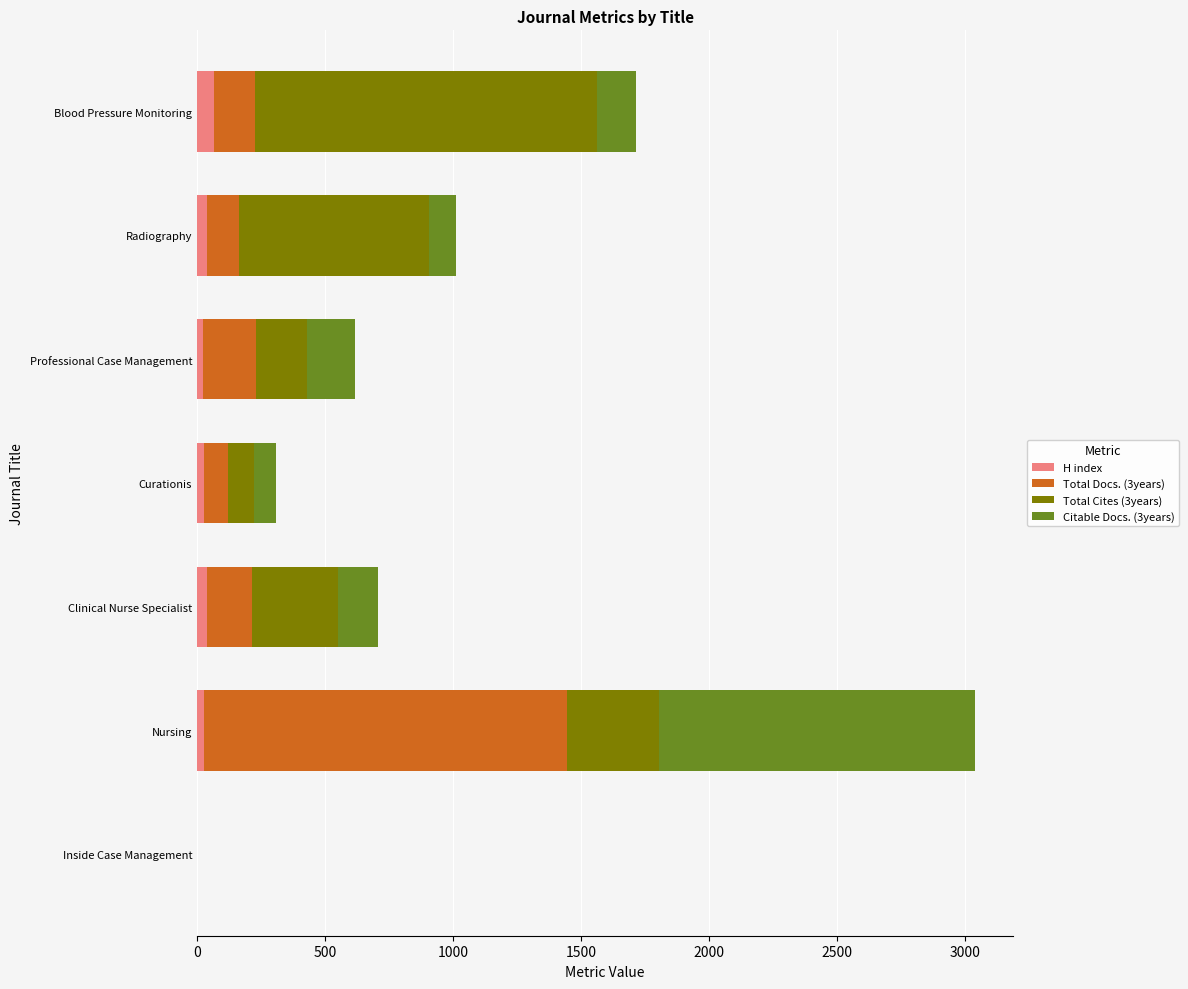

The H index series shows 66 at Blood Pressure Monitoring. True or false?

True